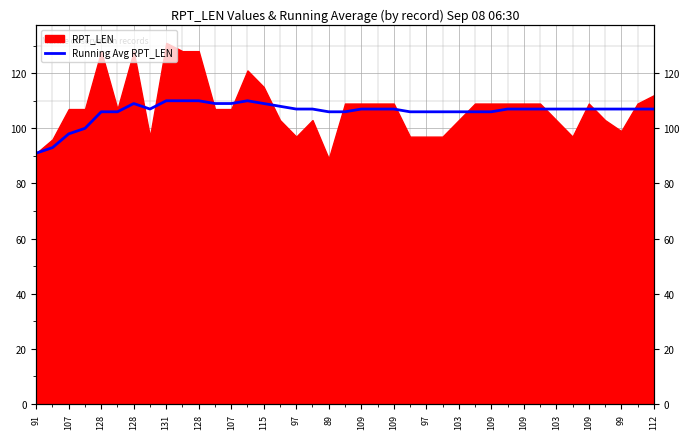

What is the difference between the values at 25 and 34?

1